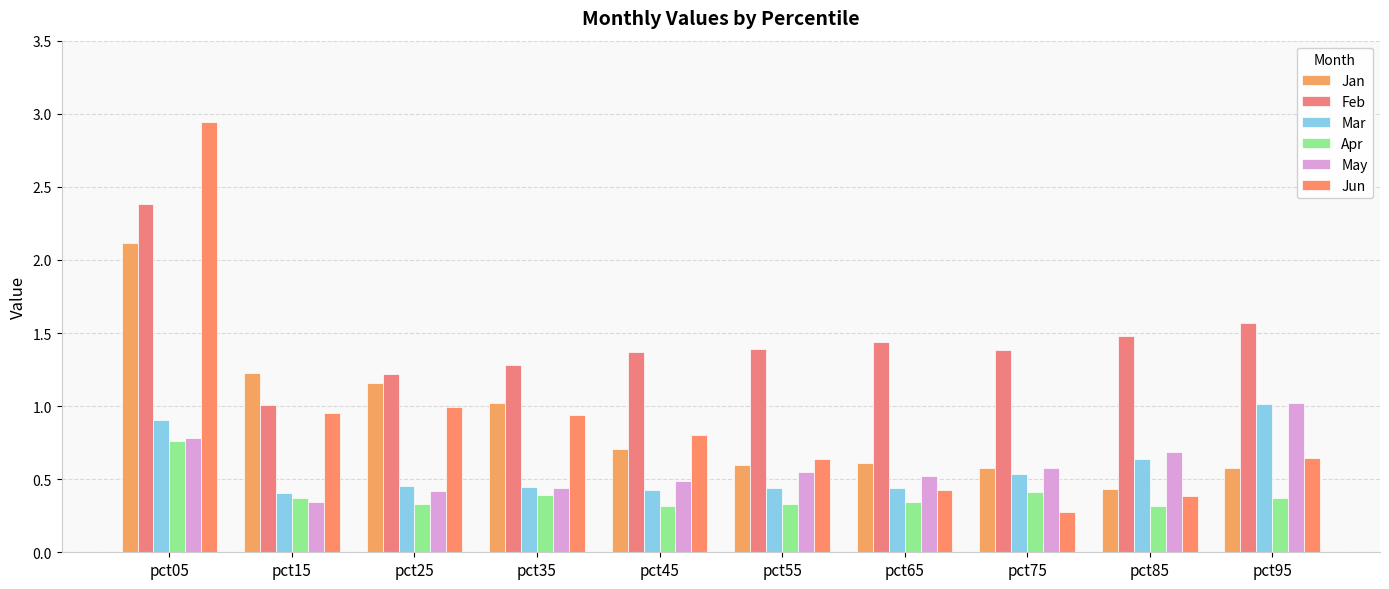

What is the total value across all series at pct25?

4.6